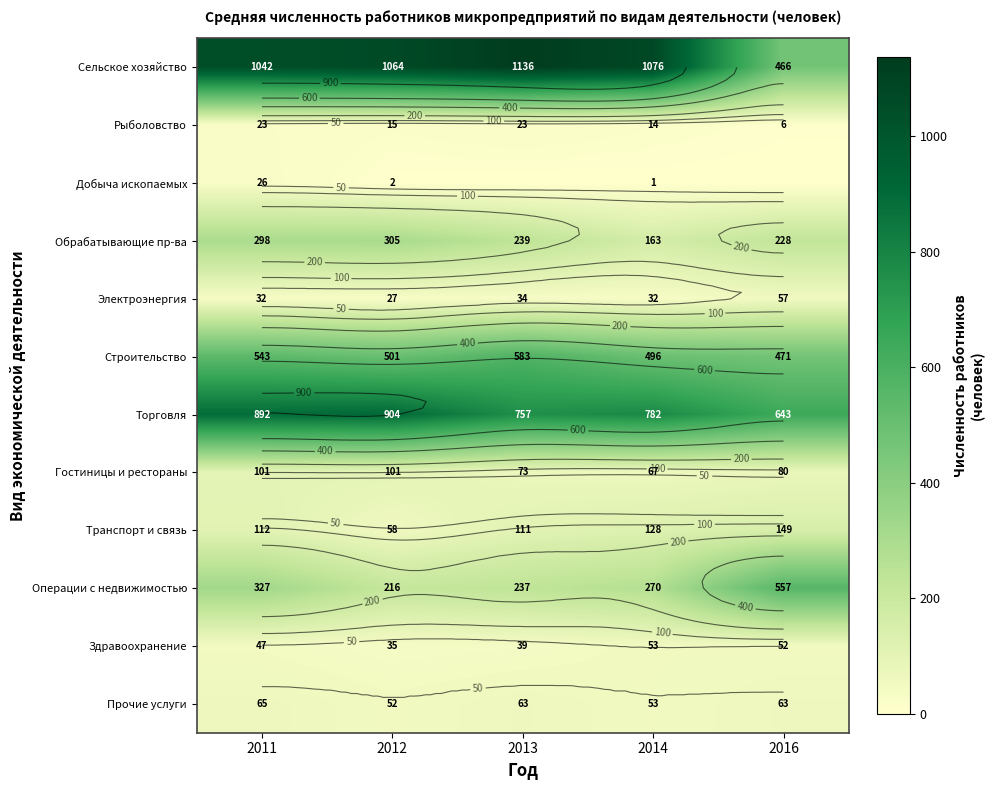

What is the difference between the maximum and second lowest values in the Торговля series?

147